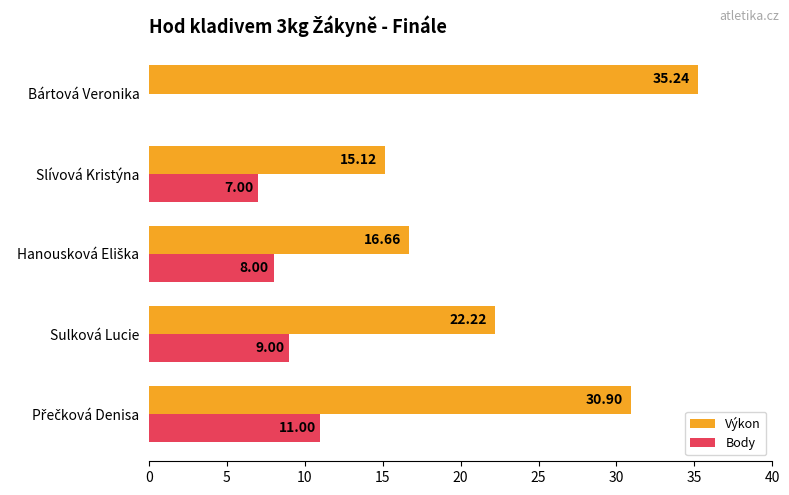

Which category has the highest value across all series?

Bártová Veronika